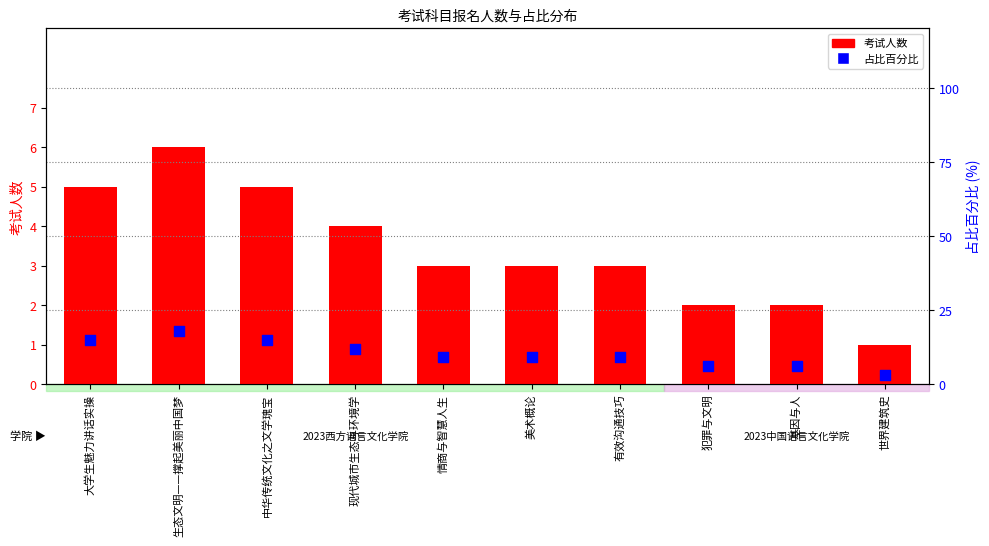

At how many categories does at least one series exceed 6?

7